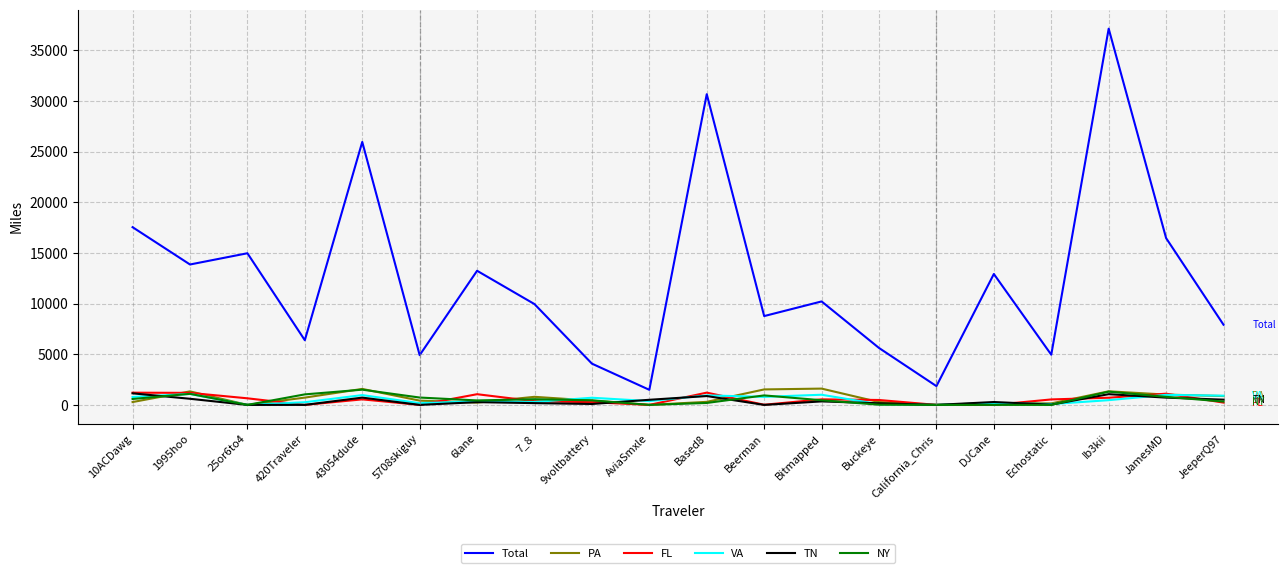

What is the difference between the second highest and minimum values in the TN series?

1058.6